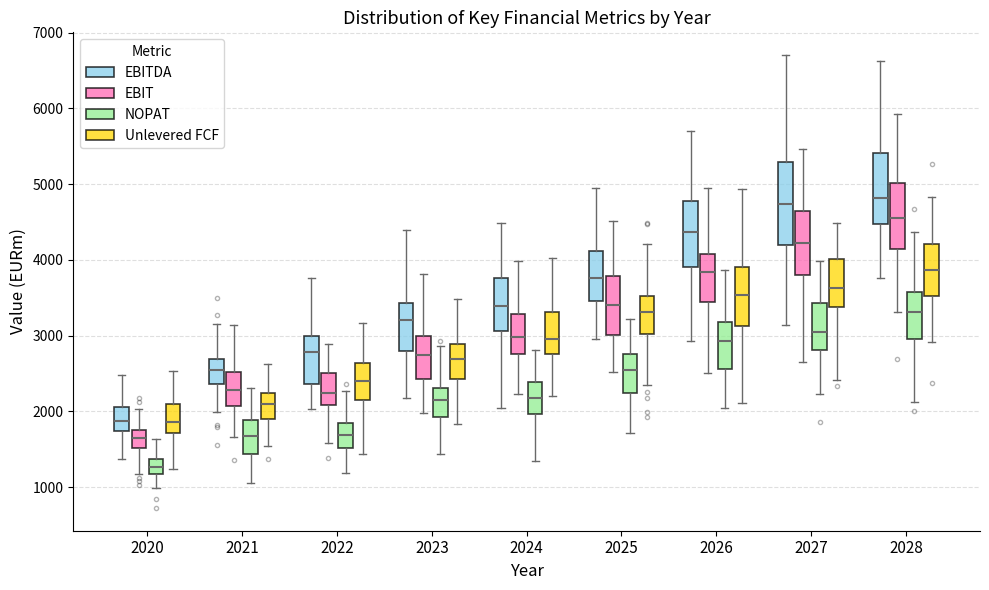

Which box has the lowest median line?

2020 (NOPAT)